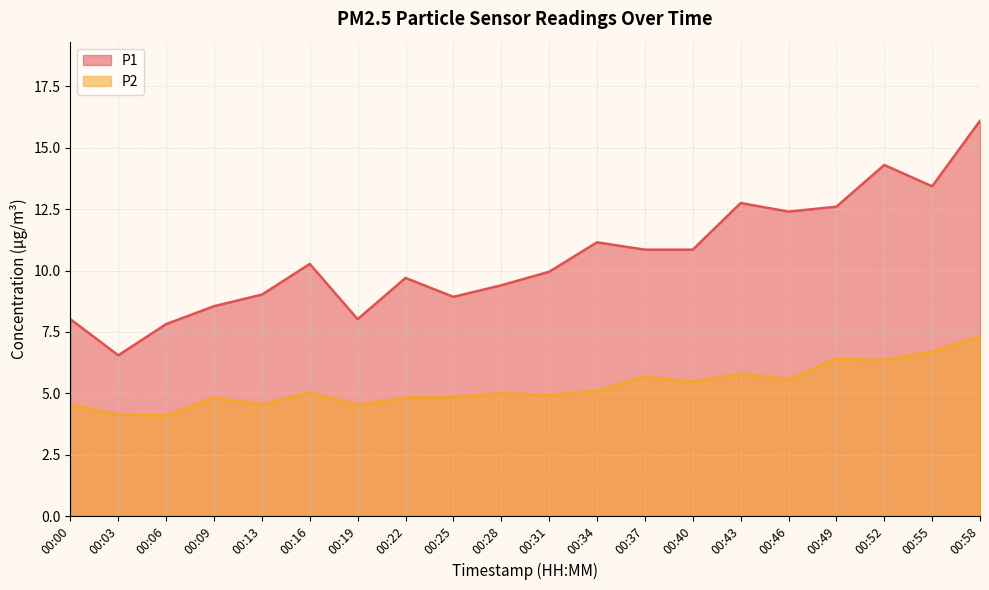

How many categories are shown in the chart?

20